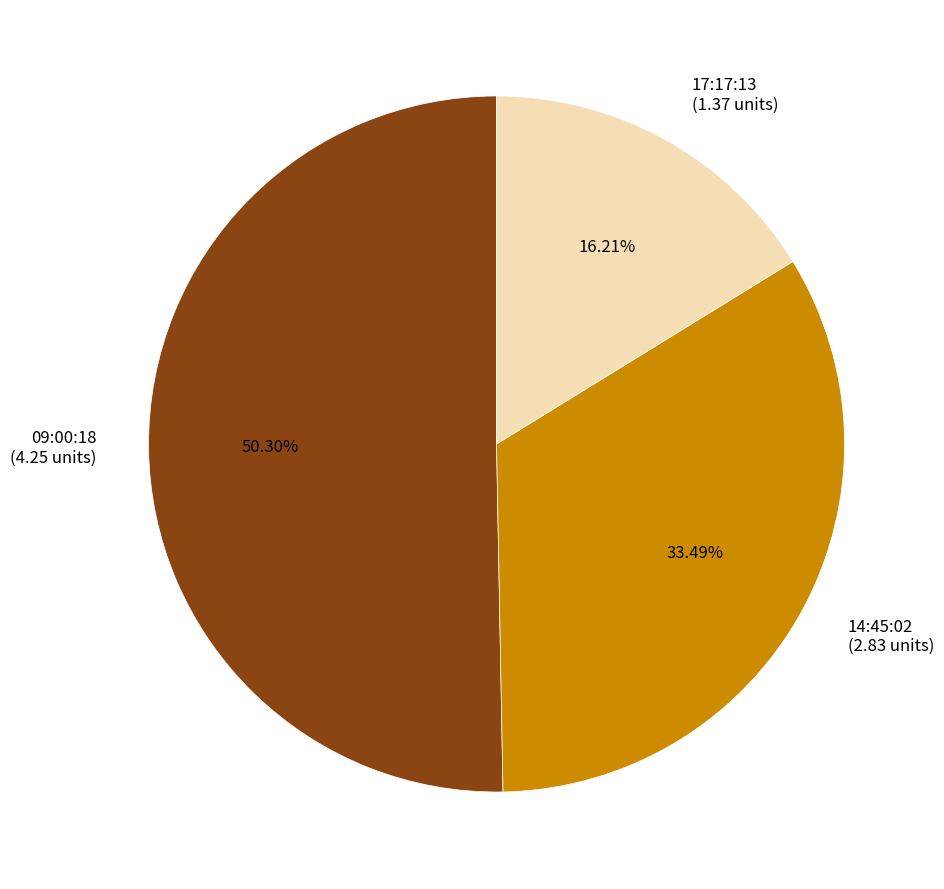

Do 09:00:18 (4.25 units) and 17:17:13 (1.37 units) together represent more than half of the pie?

Yes